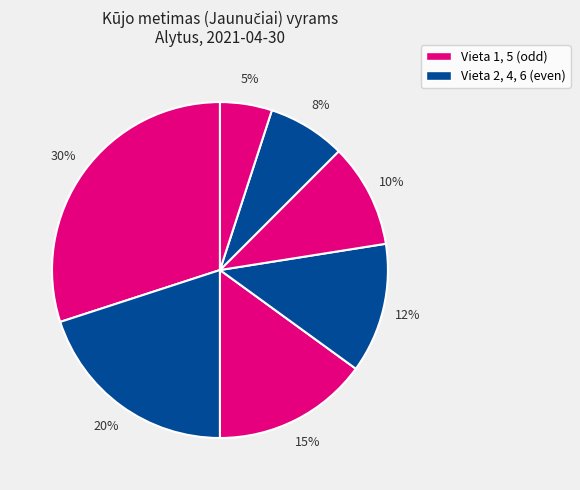

Does any single category account for the majority?

No